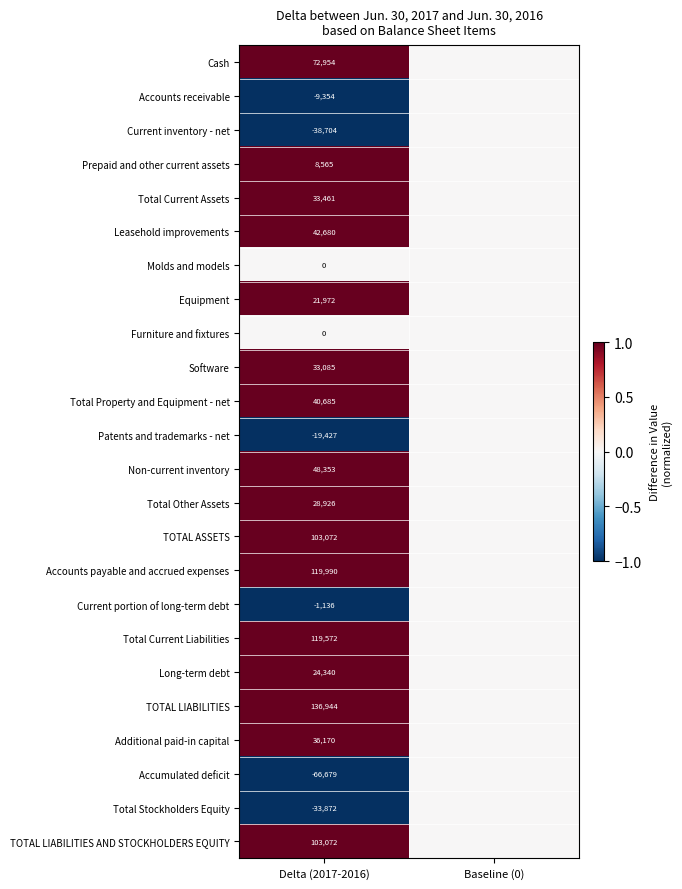

Is it true that Equipment equals 7214 at Delta (2017-2016)?

False